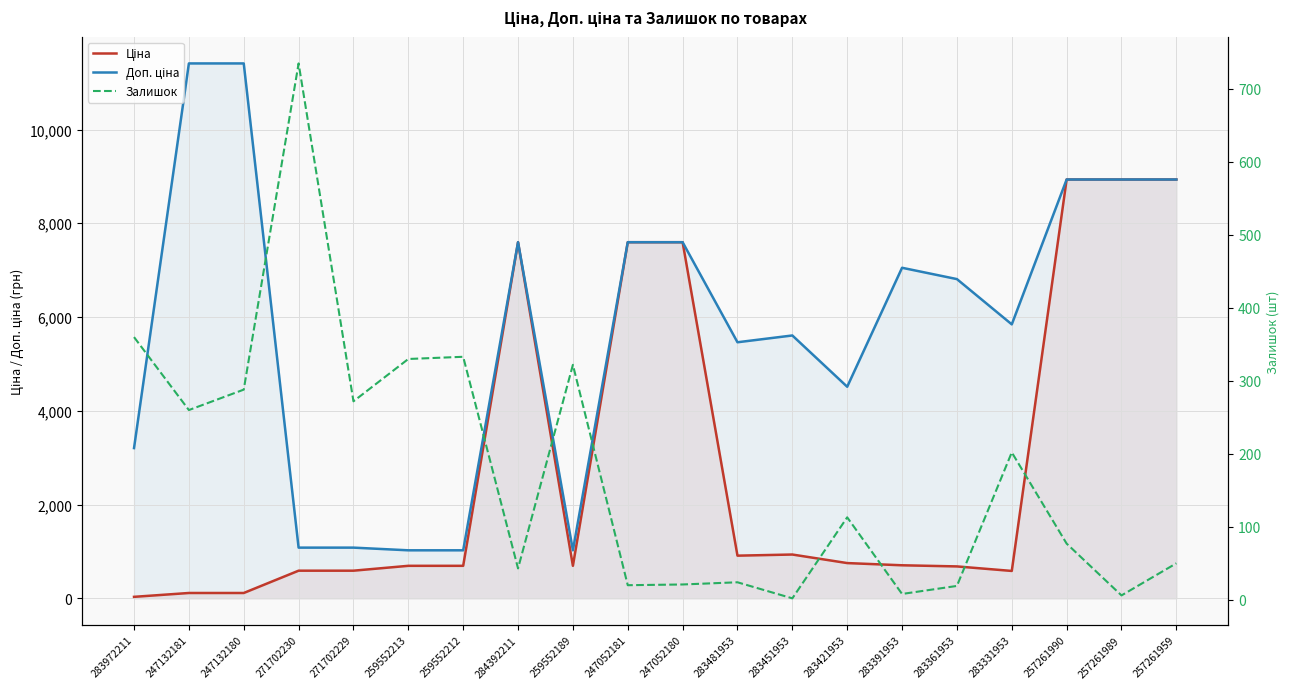

What is the label of the 5th point from the left?

271702229